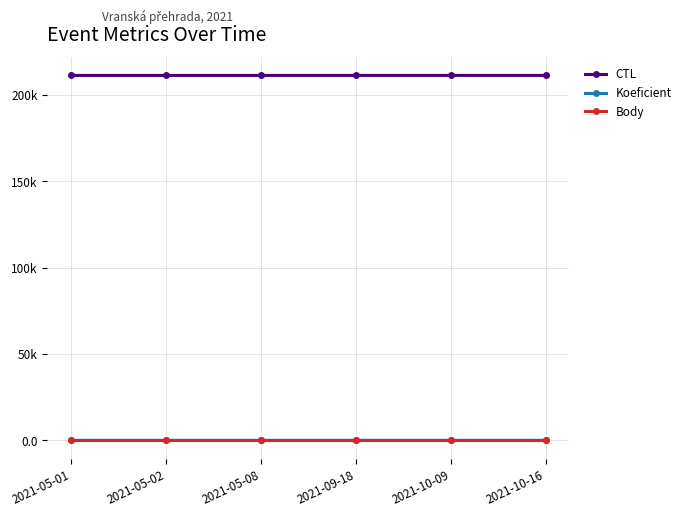

Reading right to left, what are all the values shown in this chart?

CTL: 211210.0	211220.0	211214.0	211205.0	211204.0	211203.0
Koeficient: 4.0	4.0	2.0	2.0	2.0	2.0
Body: 1.5	1.5	1.5	1.5	1.5	1.5